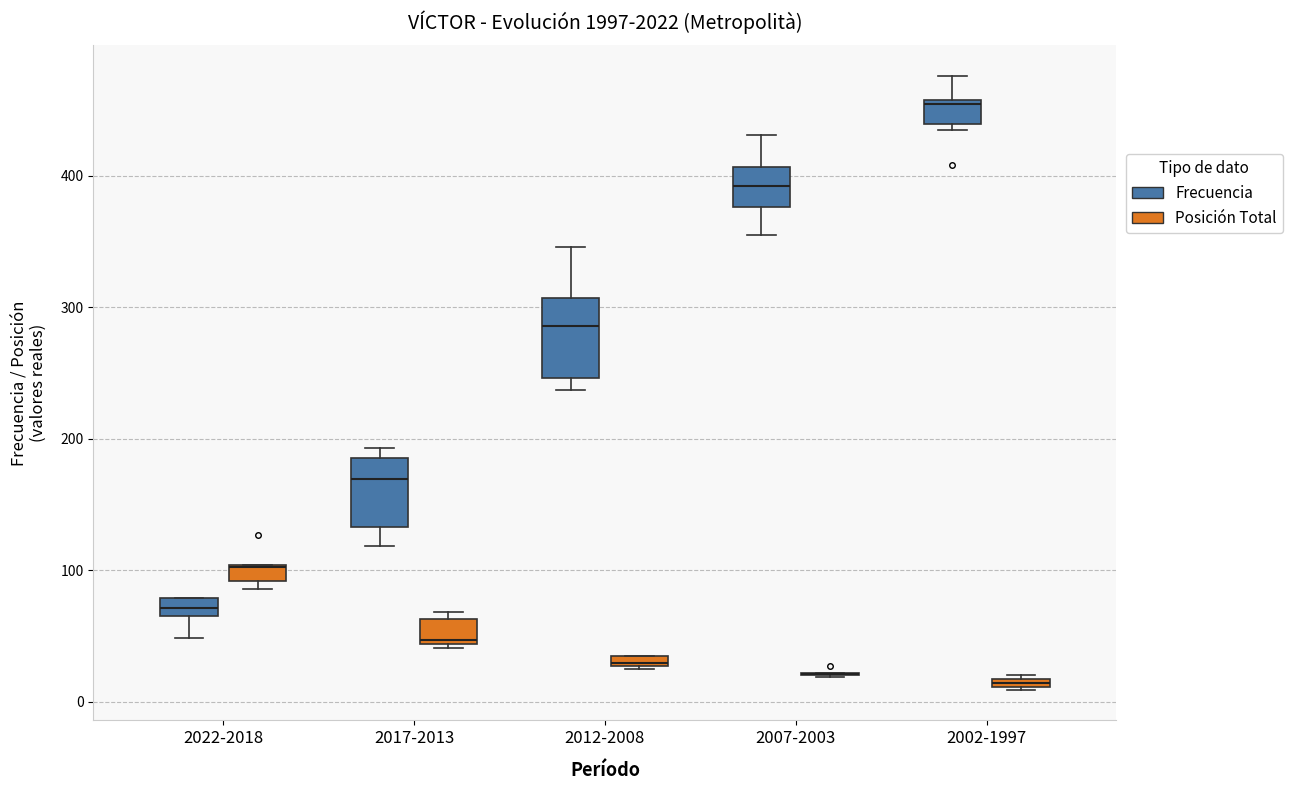

Where does the lower whisker of the box for 2022-2018 (Frecuencia) end on the y-axis? The values are not printed on the chart, so give them approximately, as read against the axis.

50